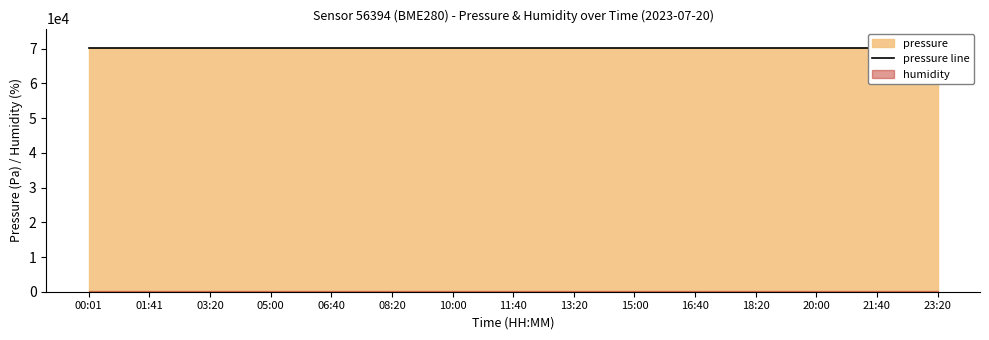

Reading left to right, what are all the values shown in this chart?

pressure: 70178.4	70178.4	70178.4	70178.4	70178.4	70178.4	70178.4	70178.4	70178.4	70178.4	70178.4	70178.4	70178.4	70178.4	70178.4
humidity: 100.0	100.0	100.0	100.0	100.0	100.0	100.0	100.0	100.0	100.0	100.0	100.0	100.0	100.0	100.0